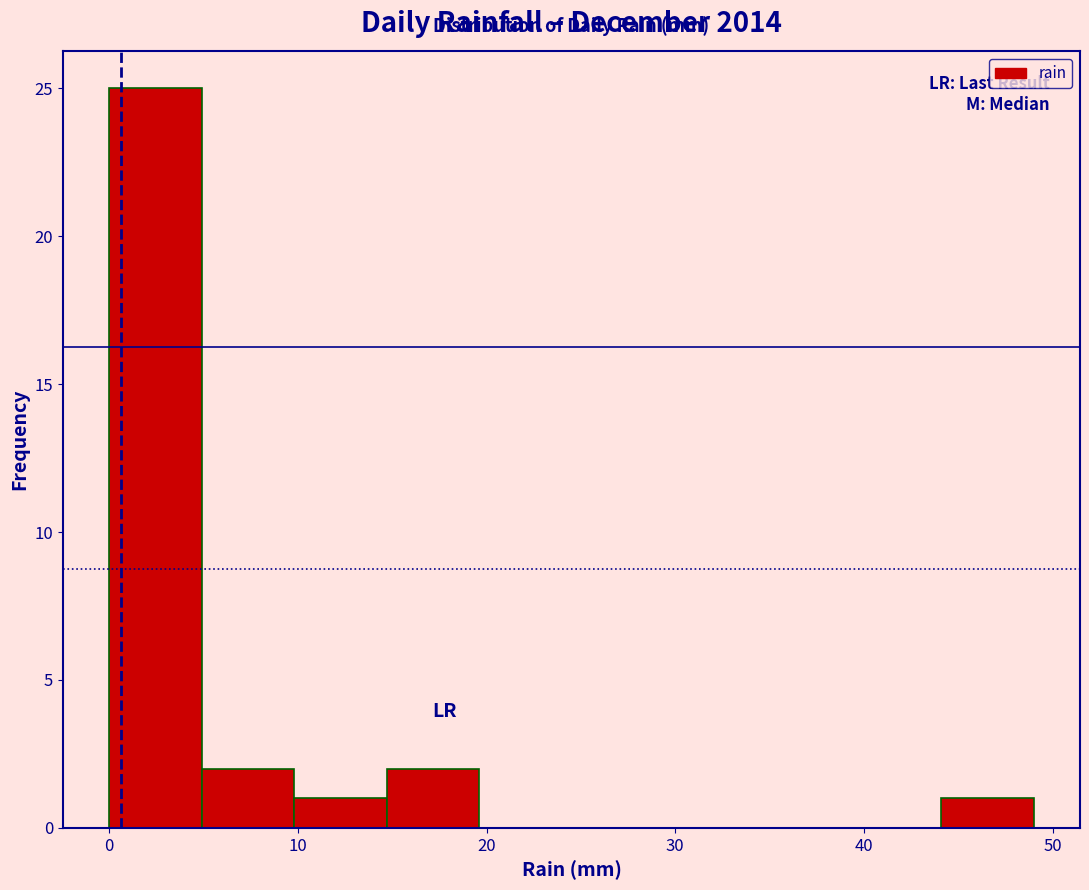

Which range on the x-axis has the tallest bar?

0.0 to 4.9